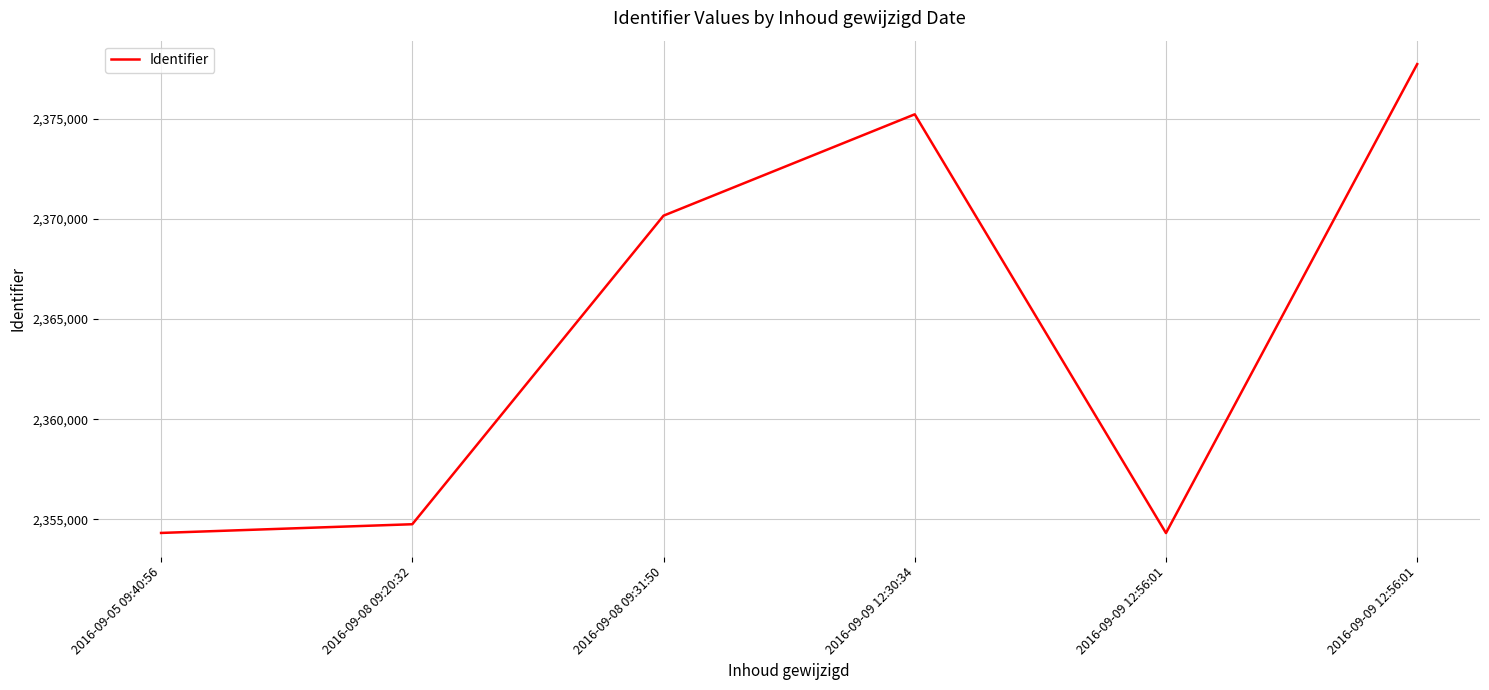

Does the chart have visible grid lines?

Yes